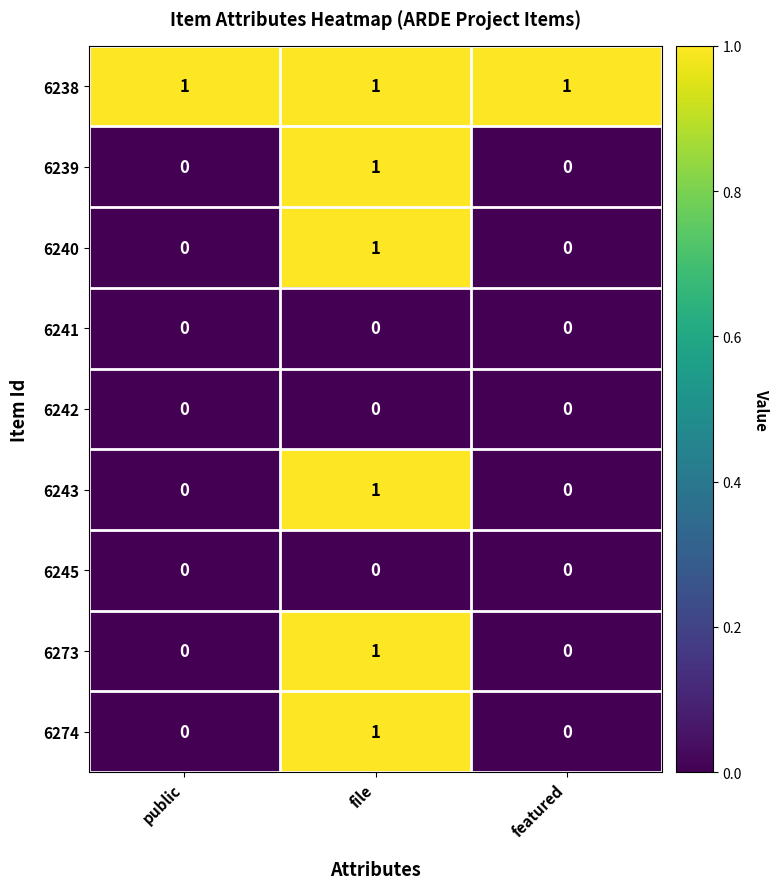

At how many categories does at least one series exceed 0?

3